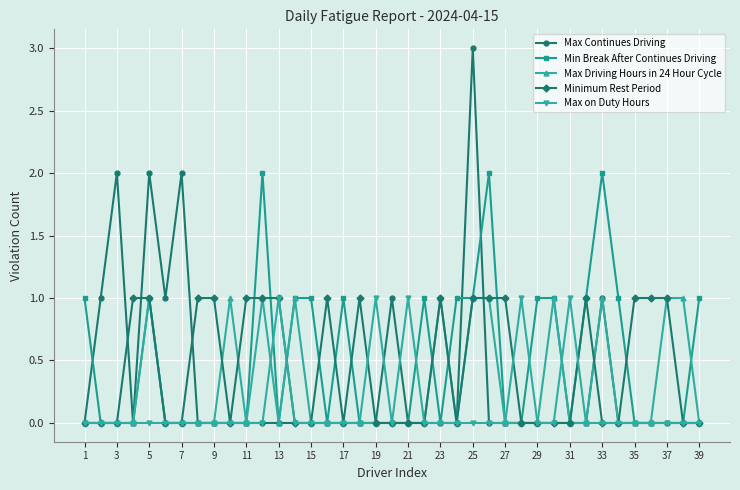

What is the value of the Max on Duty Hours point at the 13th from the left?

1